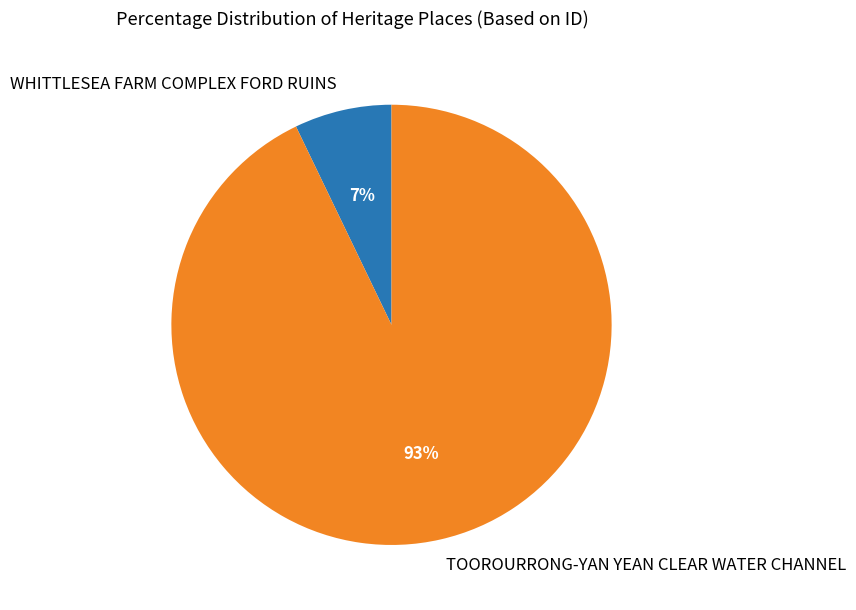

Count the number of slices in the pie.

2